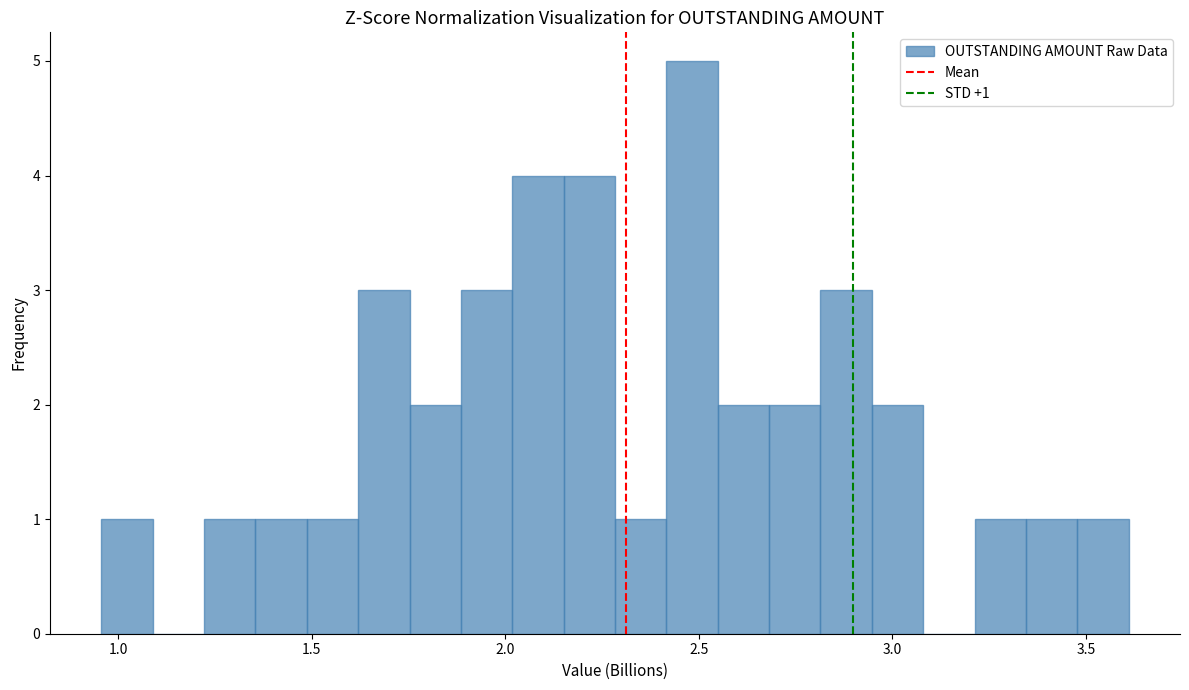

Read against the x-axis, roughly where is the centre of the tallest bar?

2.50